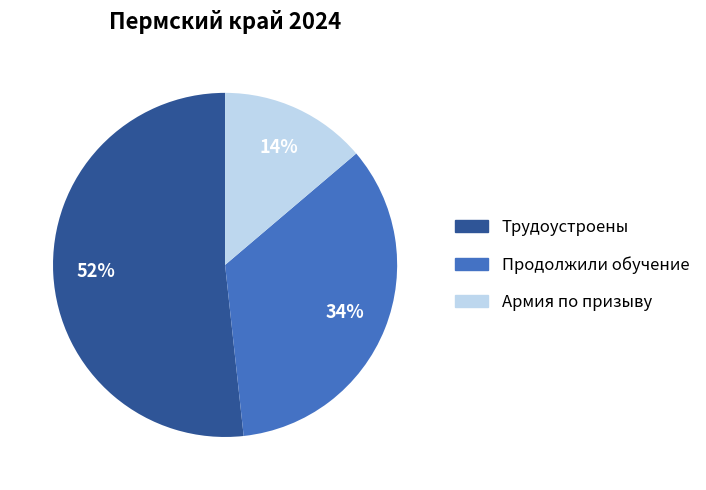

Is there any slice that represents more than half of the pie?

Yes